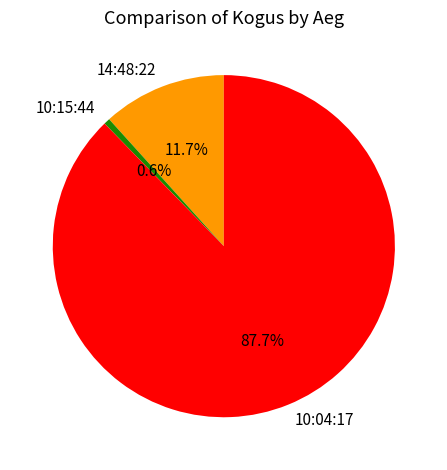

Which slice is the largest?

10:04:17